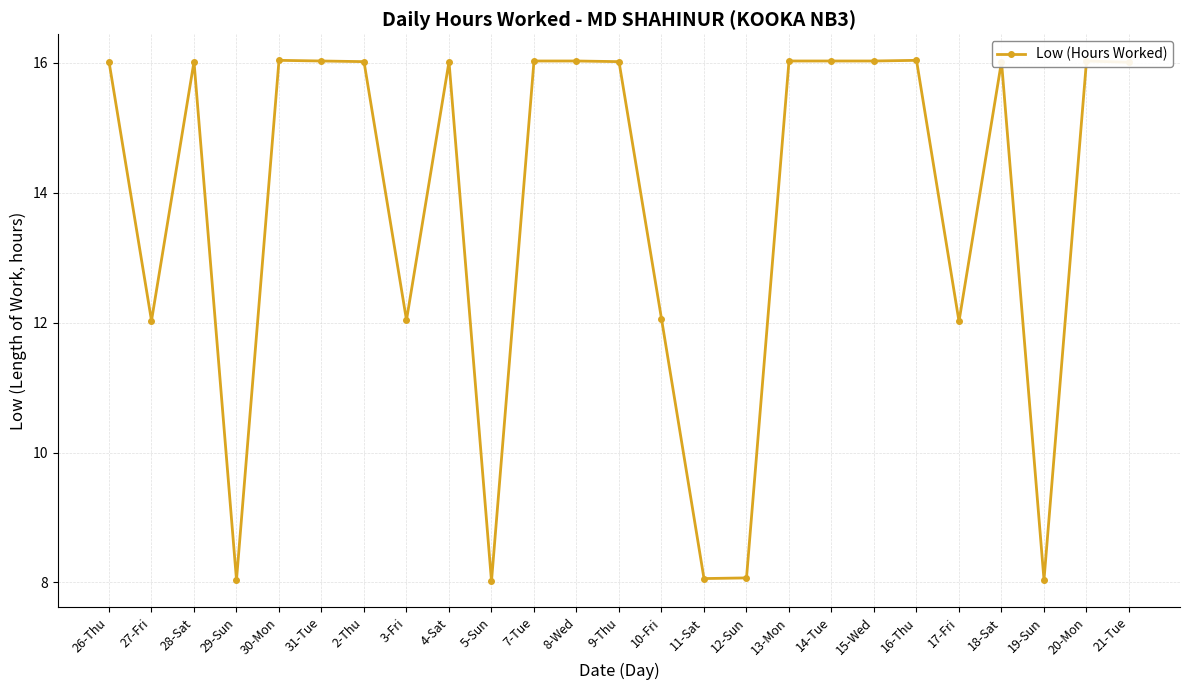

True or false: there are more than 1 points higher than both neighbors.

True